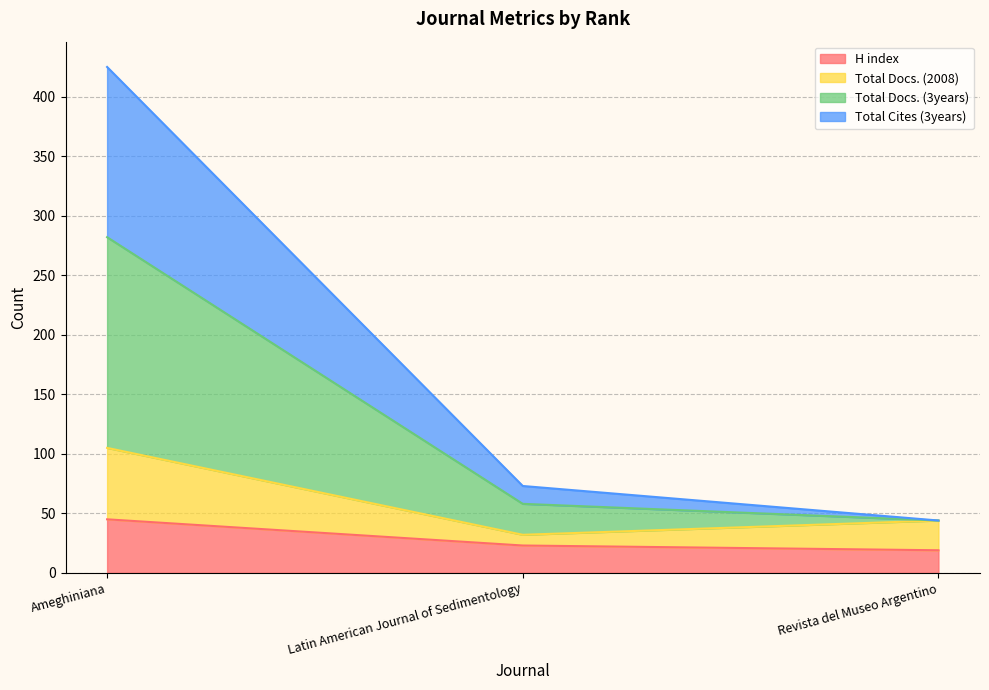

Count the number of categories in the chart.

3